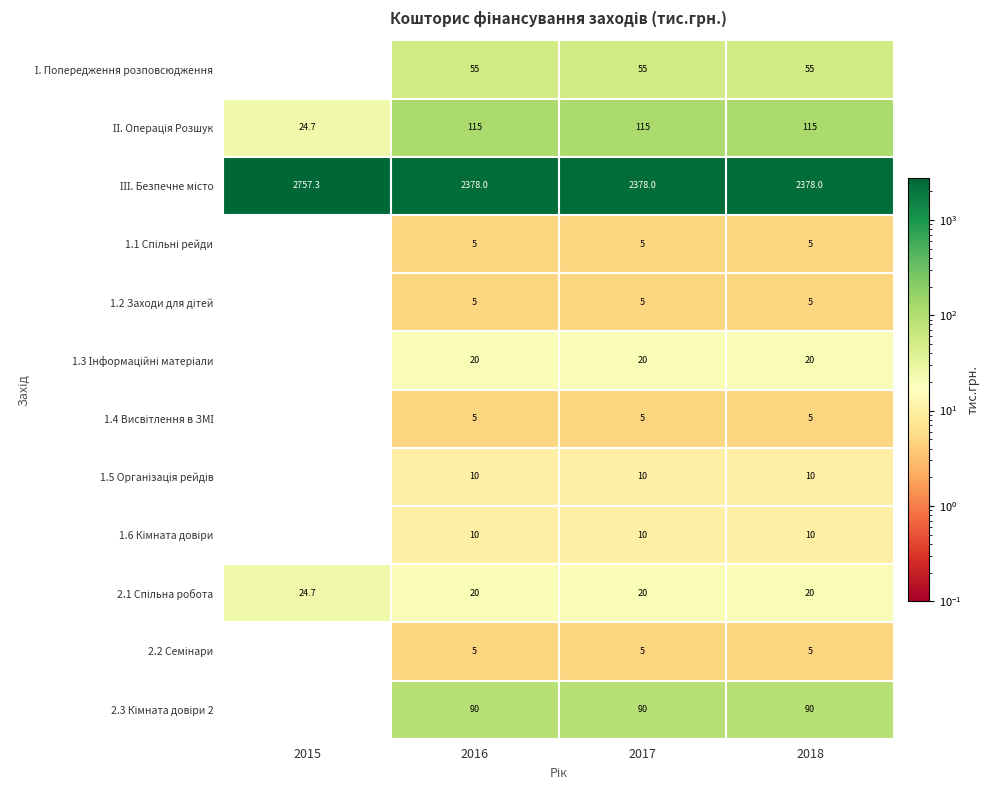

Which category has the lowest value across all series?

2015